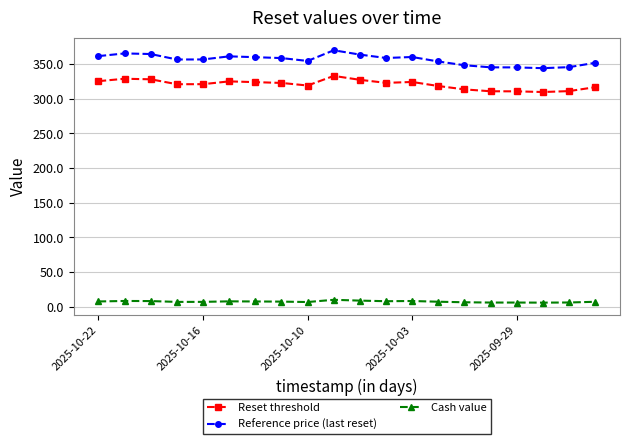

True or false: Reference price (last reset) and Reset threshold cross at least once.

False